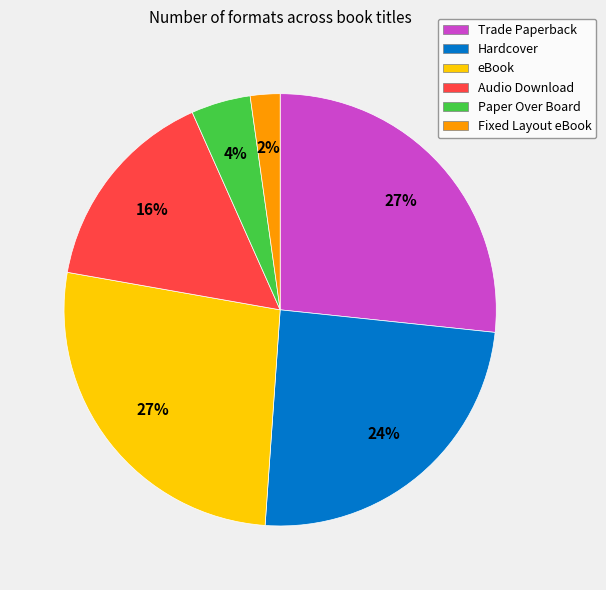

Between Fixed Layout eBook and Audio Download, which is larger?

Audio Download